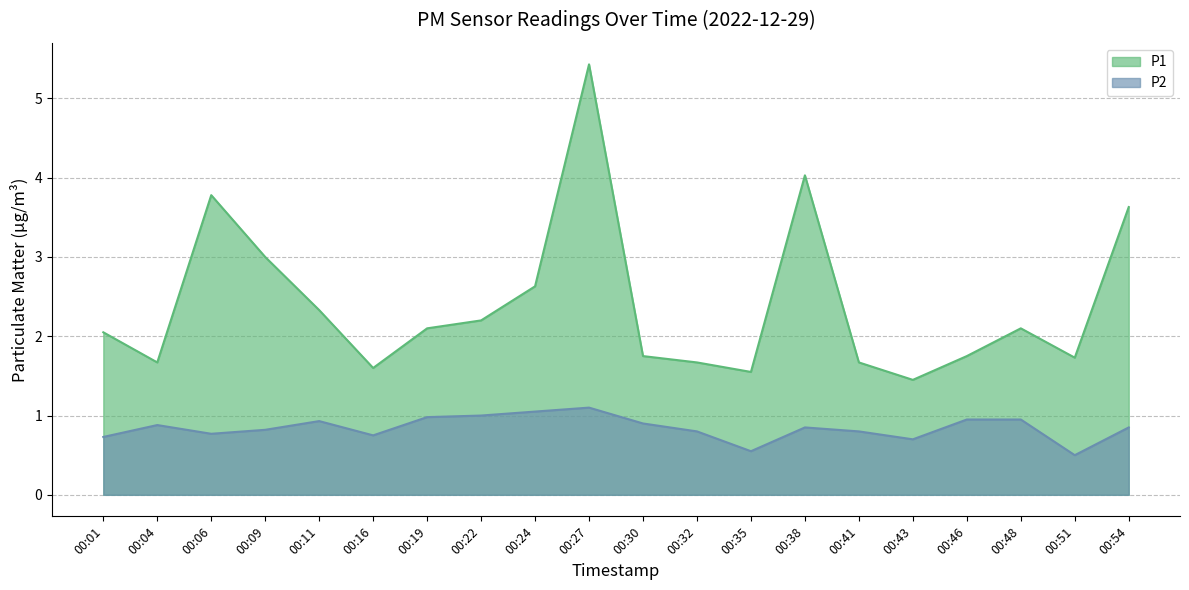

List the series in order of their overall mean, lowest first.

P2, P1